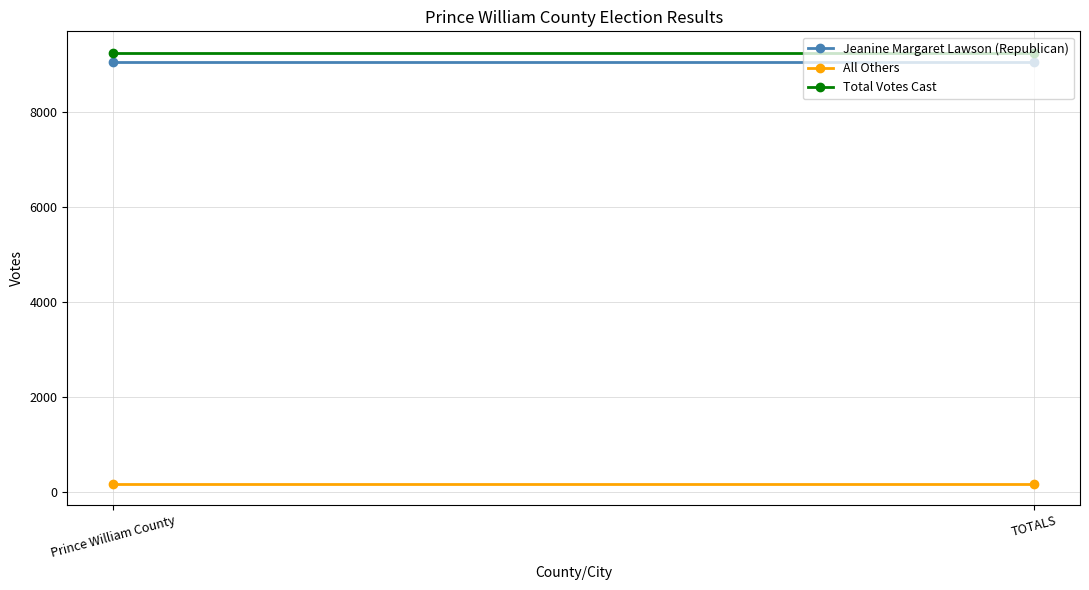

What are all the series names shown in the legend?

Jeanine Margaret Lawson (Republican), All Others, Total Votes Cast